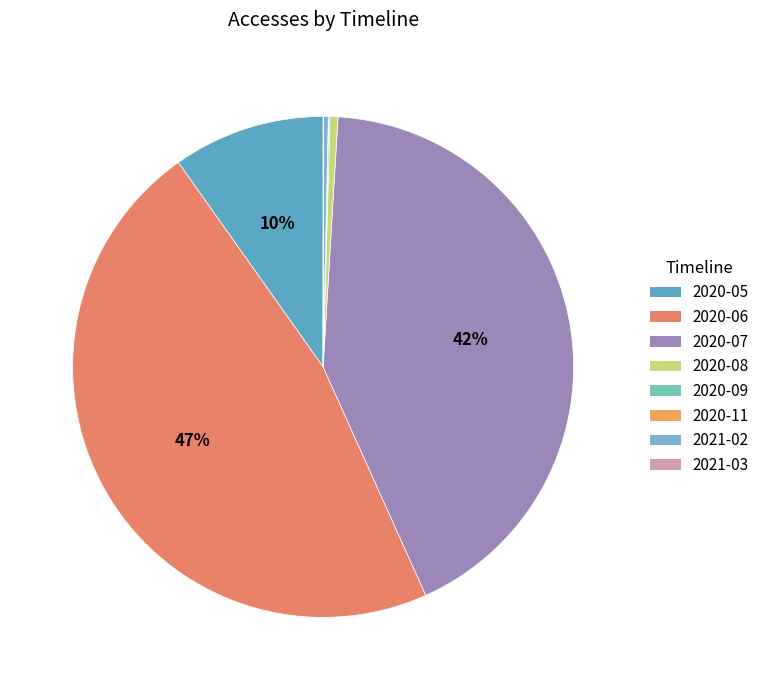

Is there any slice that represents more than half of the pie?

No